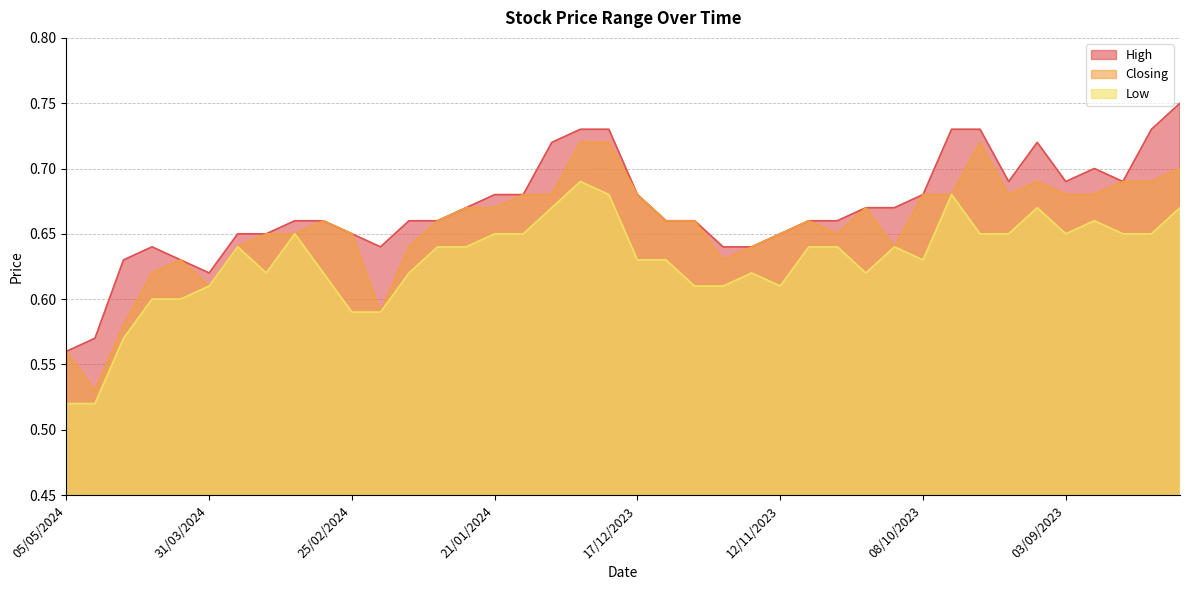

In Closing, how many points are lower than both neighbors (excluding endpoints)?

7